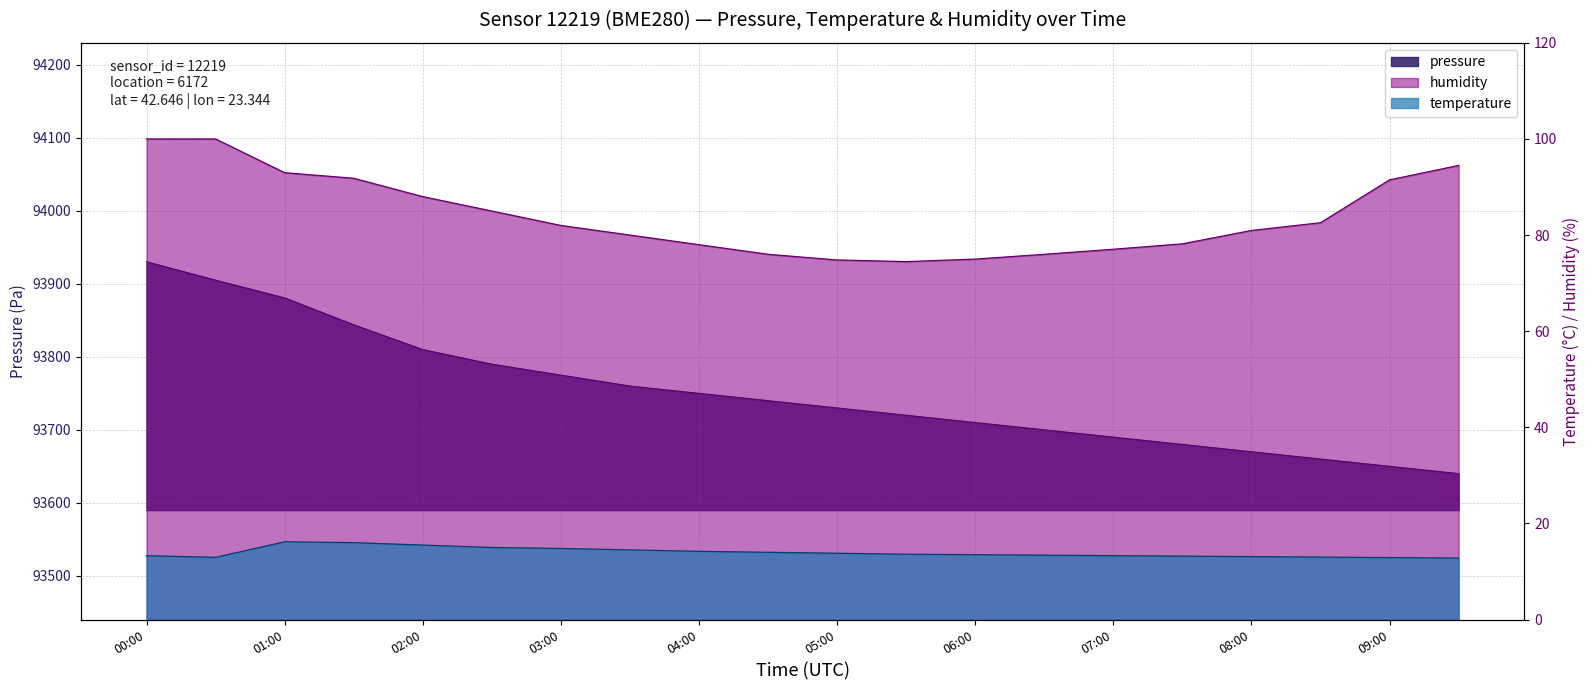

What is the total value across all series at 06:00?

93798.5